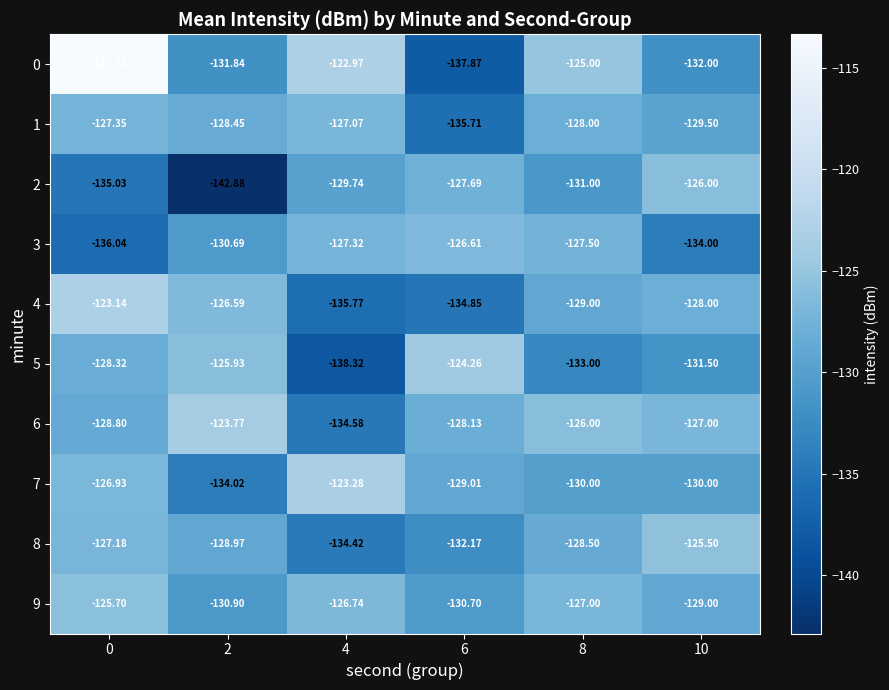

Between 2 and 10, which series saw the biggest shift?

2